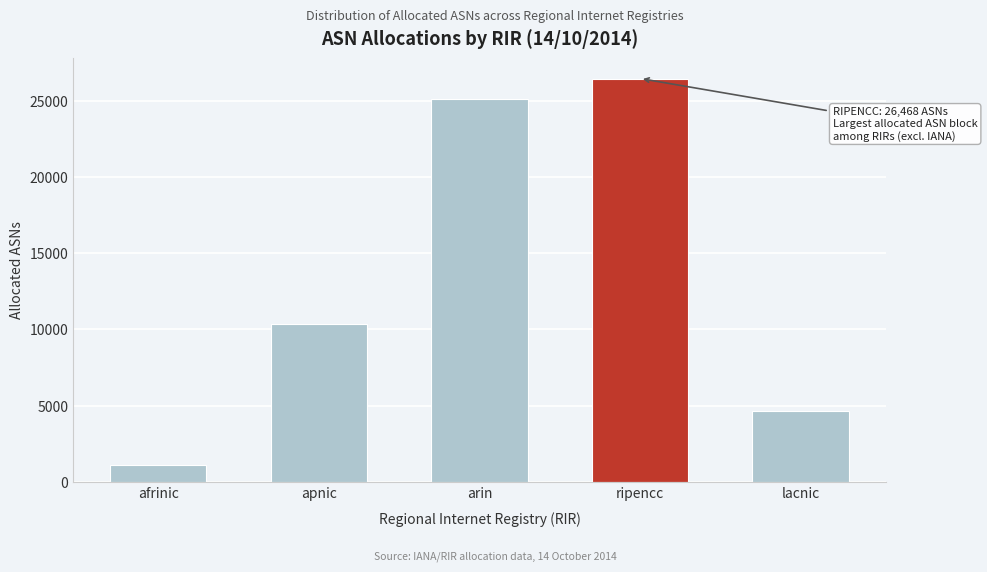

Reading left to right, what are all the values shown in this chart?

afrinic=1122	apnic=10350	arin=25099	ripencc=26468	lacnic=4620